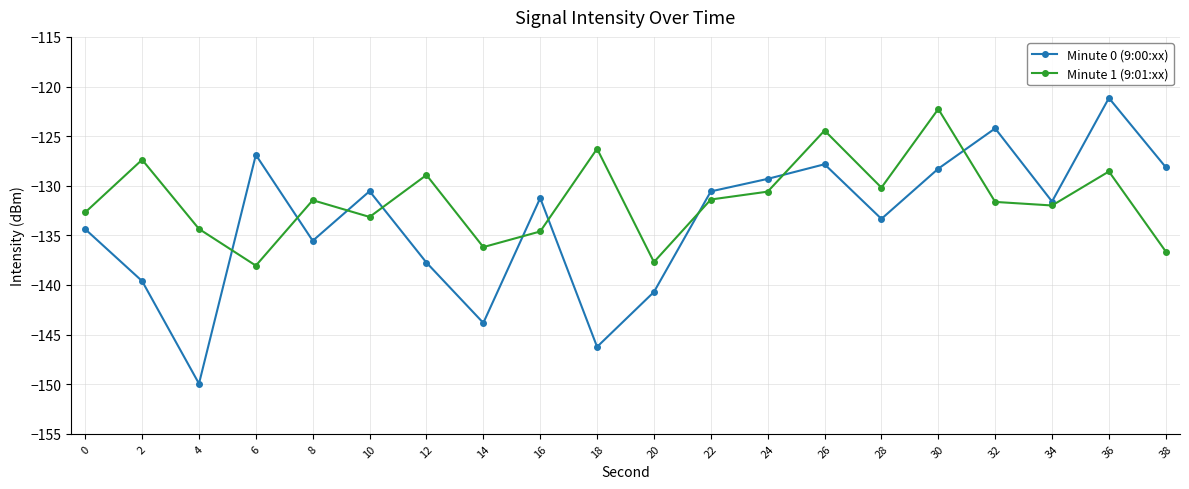

Which series has the widest spread of values?

Minute 0 (9:00:xx)